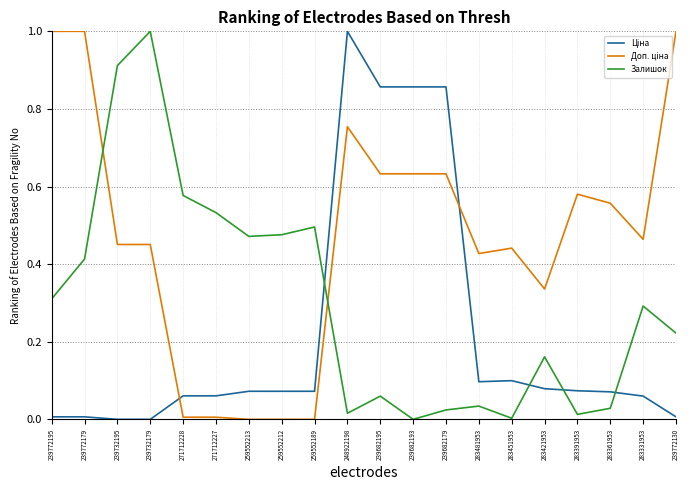

True or false: Залишок has a value of 0.0 at 239682179.

True